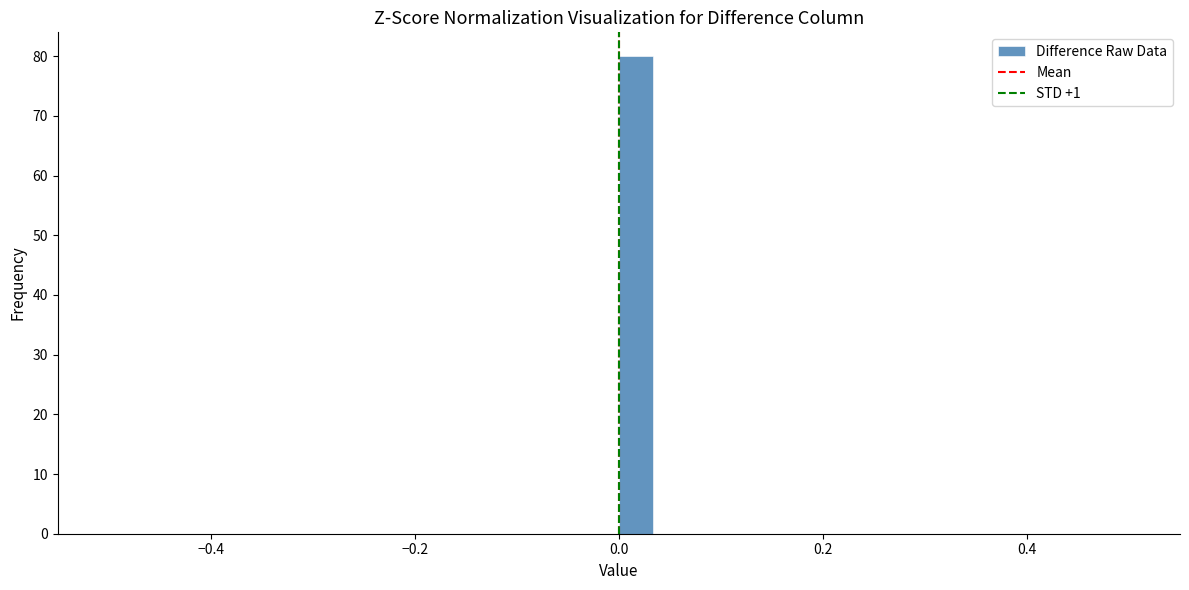

Around what value on the x-axis is the tallest bar? Give the approximate position of its centre, as read against the axis.

0.02